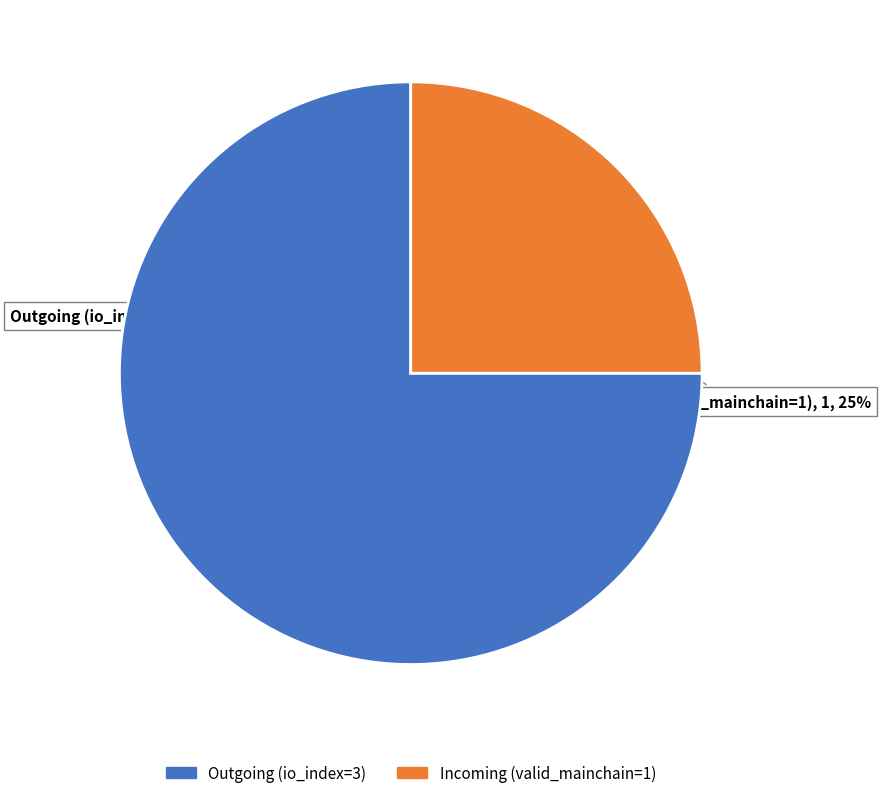

The Outgoing (io_index=3) slice represents 75% of the pie. True or false?

True